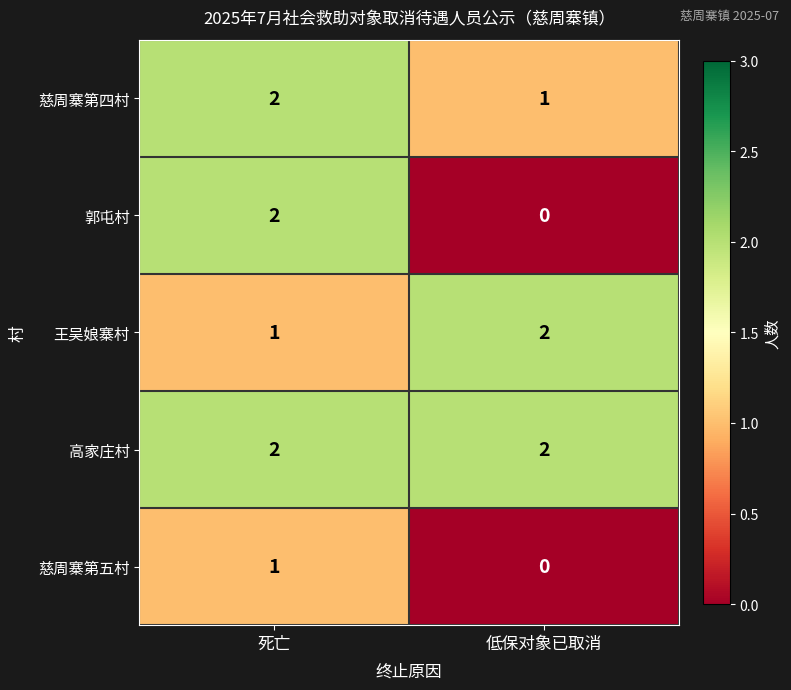

Rank the categories by 王吴娘寨村 value from highest to lowest.

低保对象已取消, 死亡